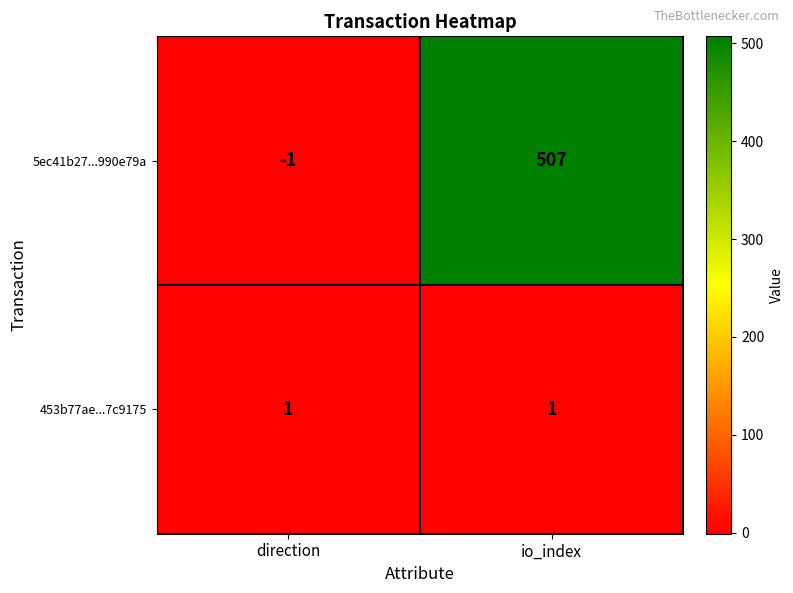

At how many categories does at least one series exceed 154?

1